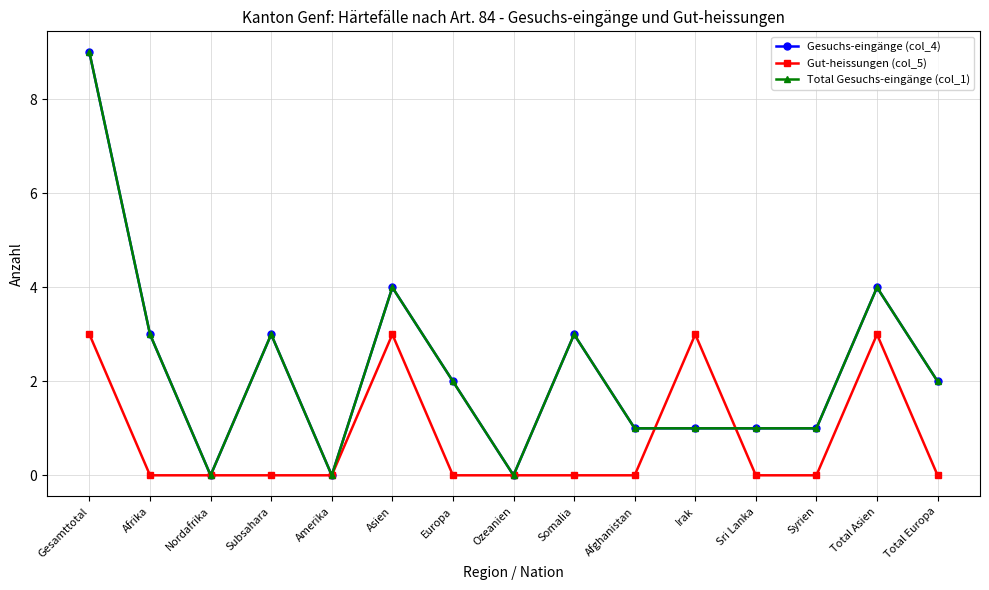

Does the chart have visible grid lines?

Yes